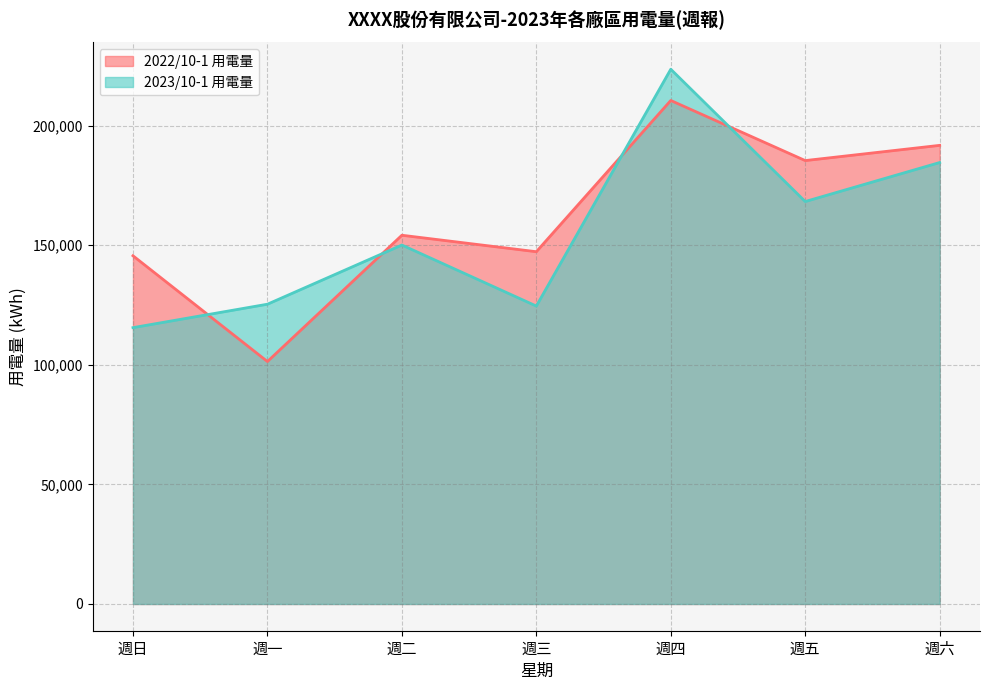

Where is 2023/10-1 用電量 nearest to the value 169531?

週五